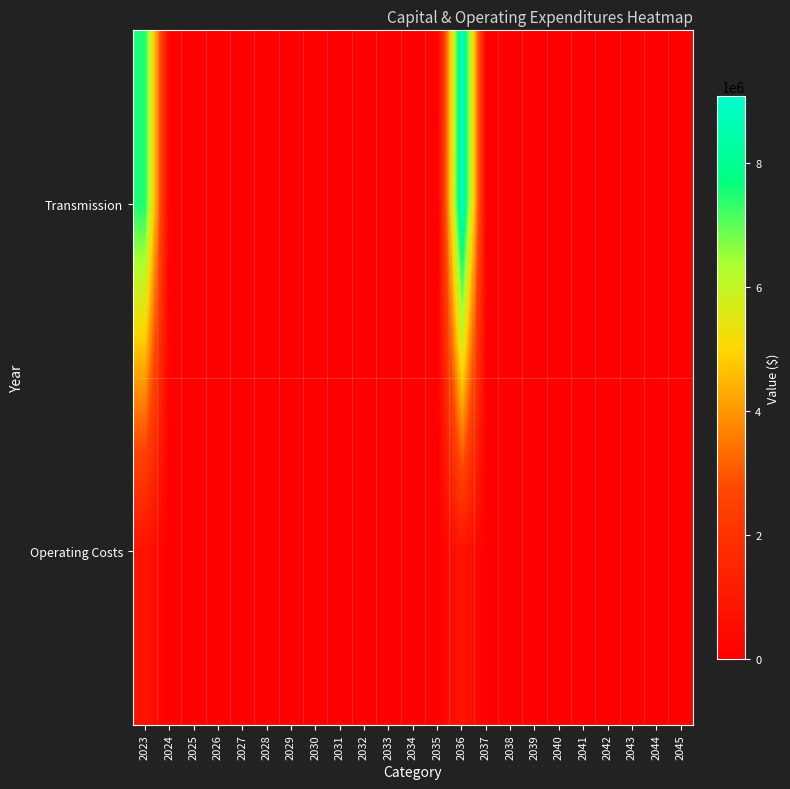

How many series are shown in this chart?

2